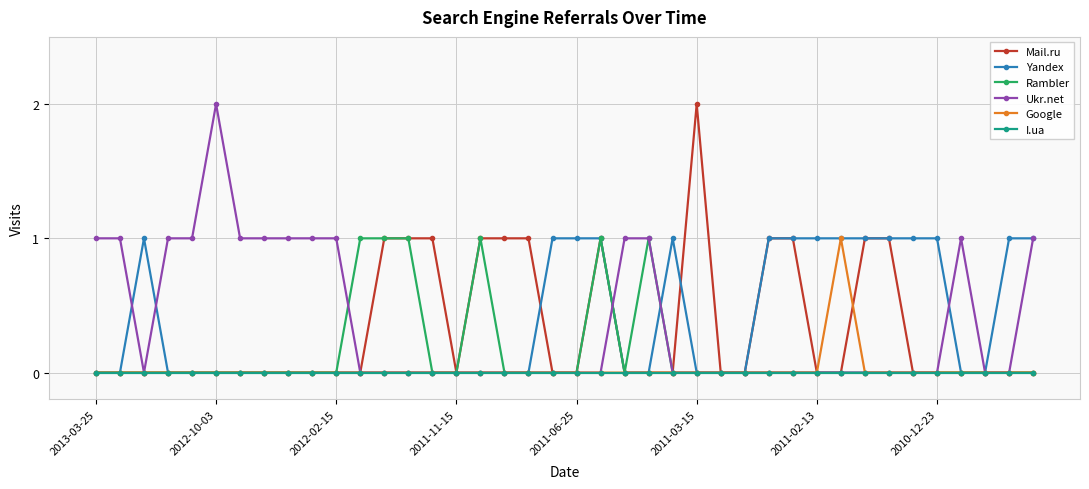

What is the value of the Yandex point at the 21st from the left?

1